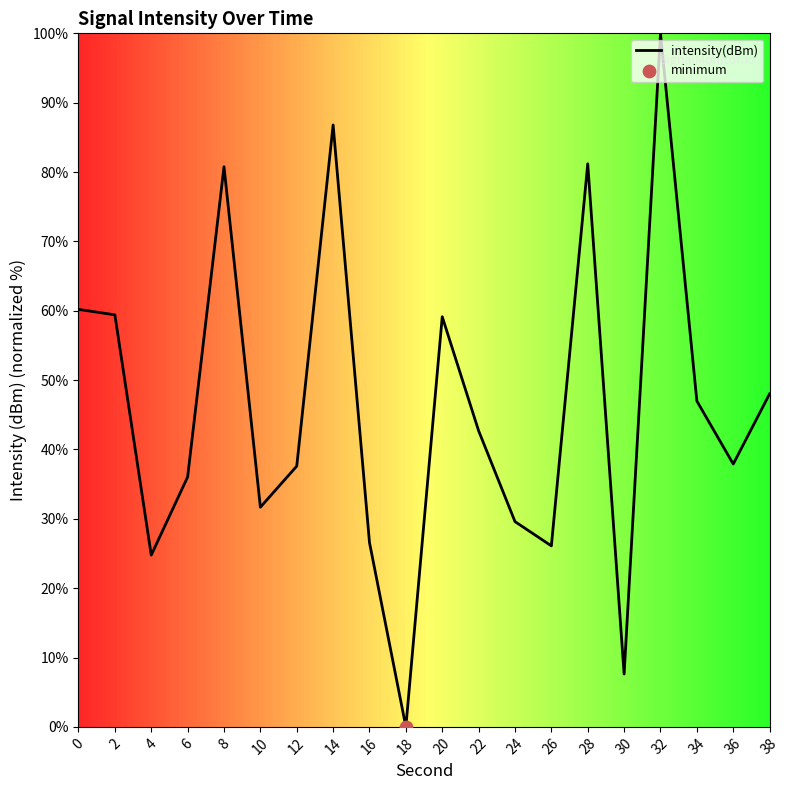

What is the change in value from 0 to 16?

-33.6